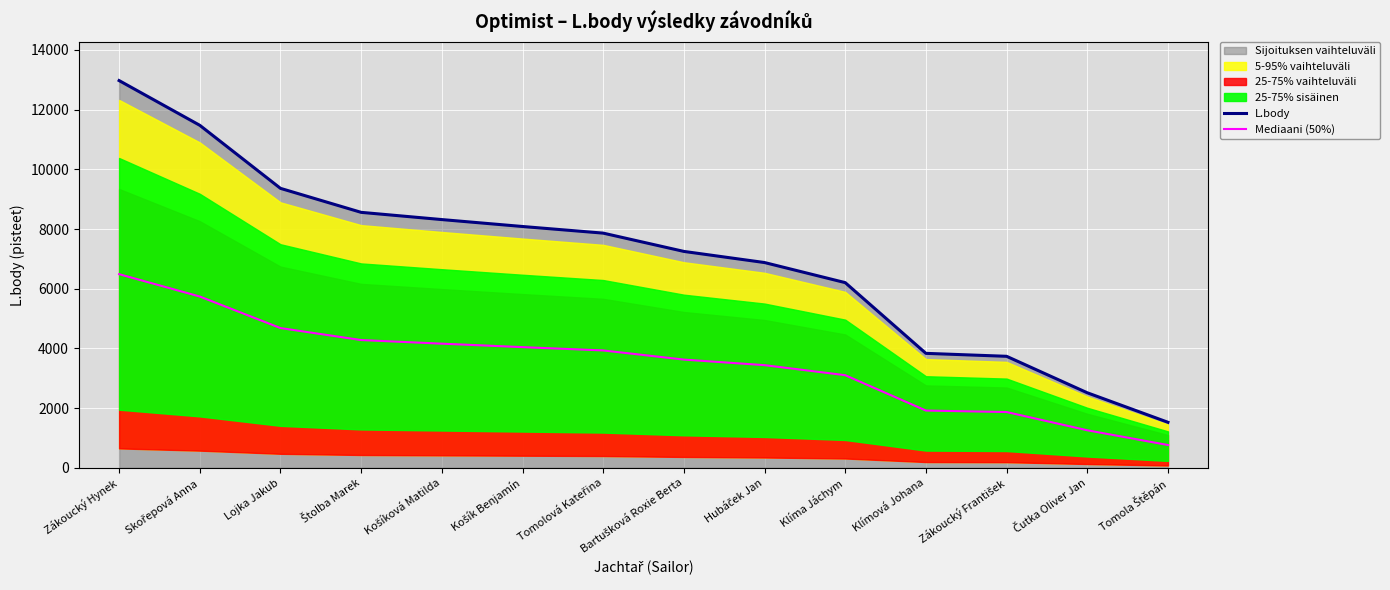

How many categories are shown in the chart?

14